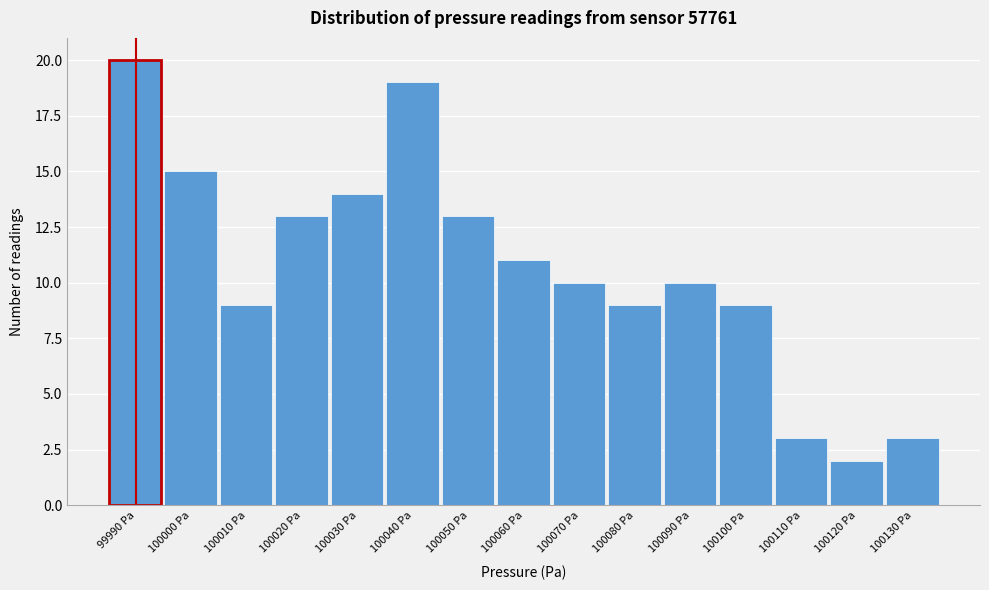

Reading left to right, extract all data points from this chart.

99990 Pa=20	100000 Pa=15	100010 Pa=9	100020 Pa=13	100030 Pa=14	100040 Pa=19	100050 Pa=13	100060 Pa=11	100070 Pa=10	100080 Pa=9	100090 Pa=10	100100 Pa=9	100110 Pa=3	100120 Pa=2	100130 Pa=3